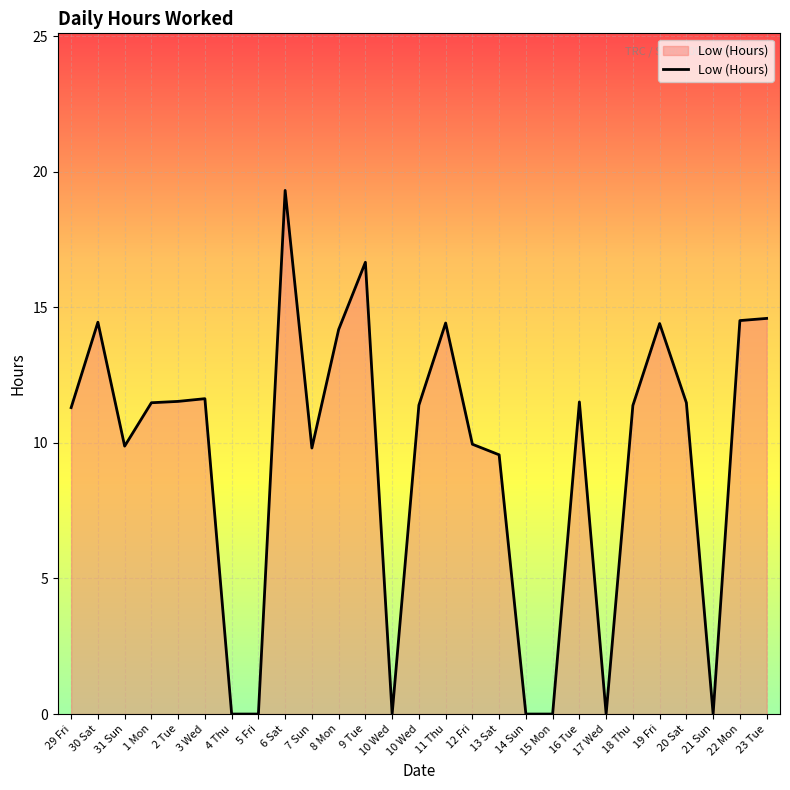

Is this an area chart (filled region under the line)?

Yes